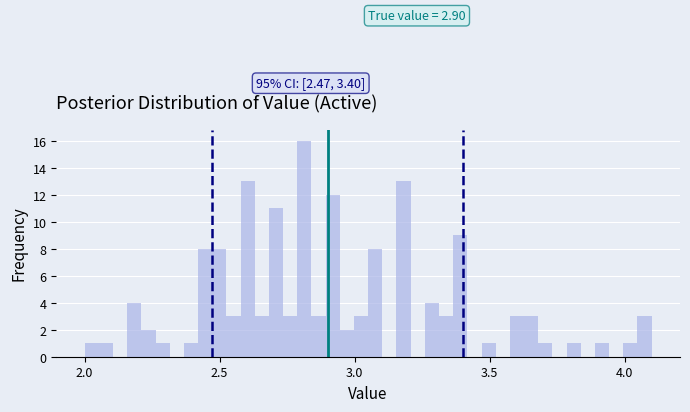

Around what value on the x-axis is the tallest bar? Give the approximate position of its centre, as read against the axis.

2.80